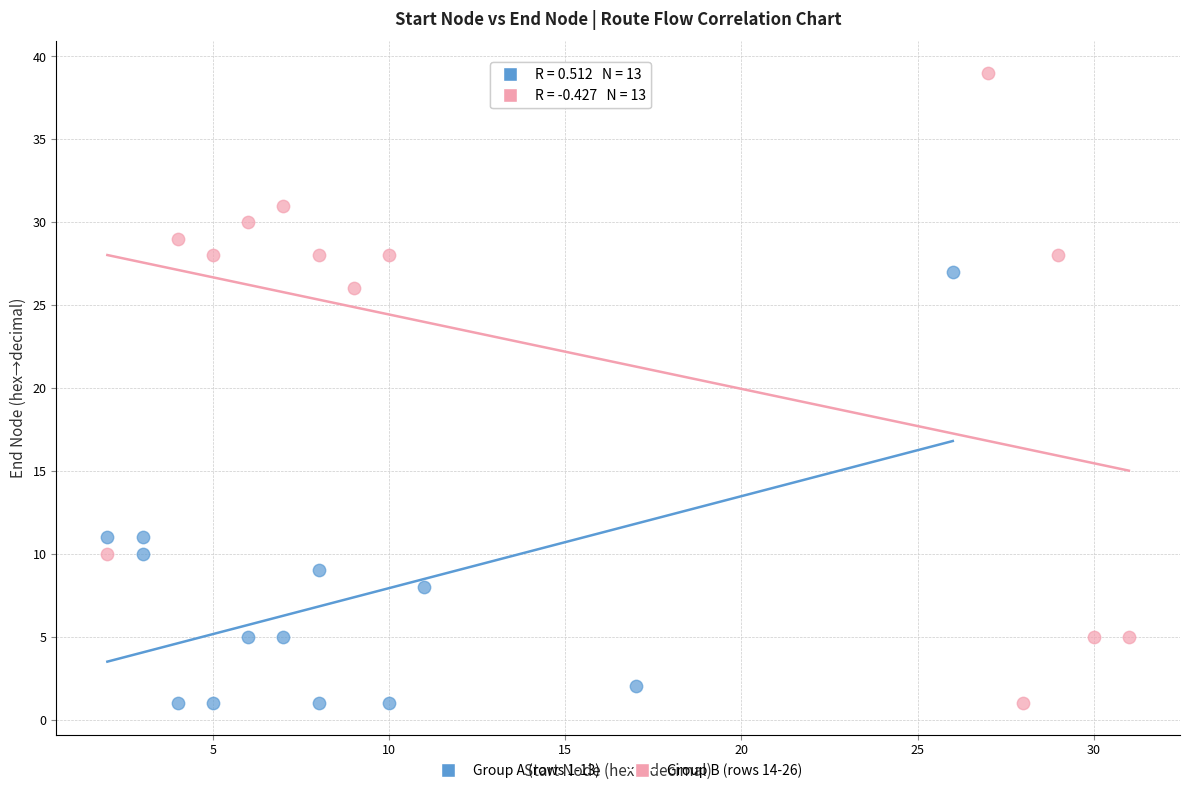

Which series contains the highest Y value?

Group B (rows 14-26)